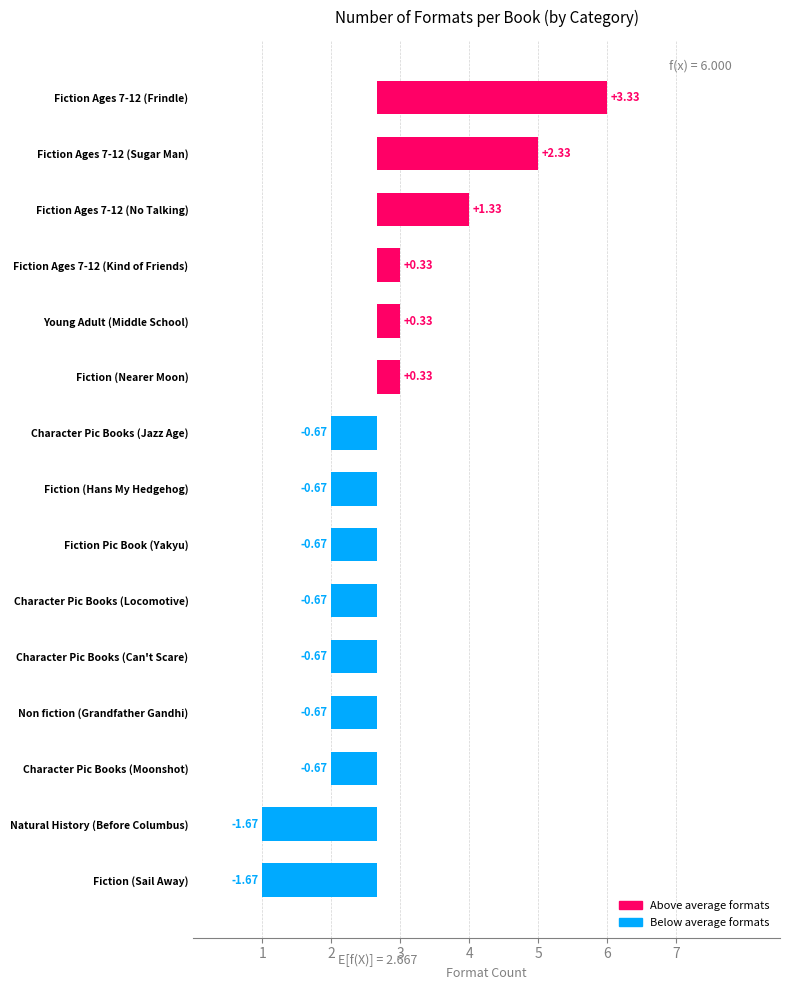

What position from the left is Character Picture Books (Moonshot)?

2